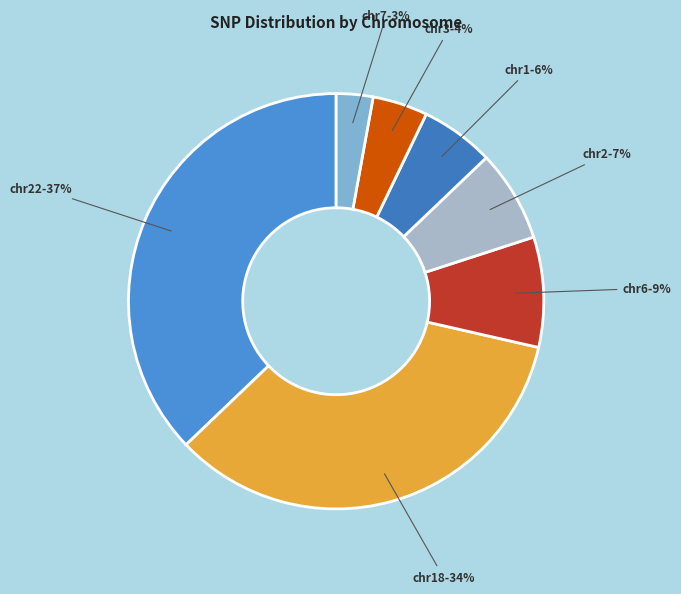

Is there a majority slice in this chart?

No